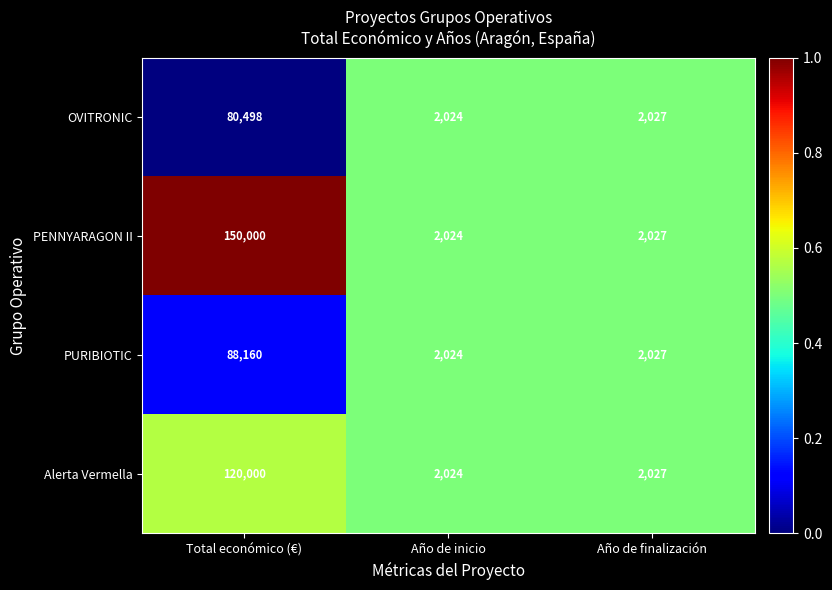

True or false: OVITRONIC has a value of 52832 at Total económico (€).

False